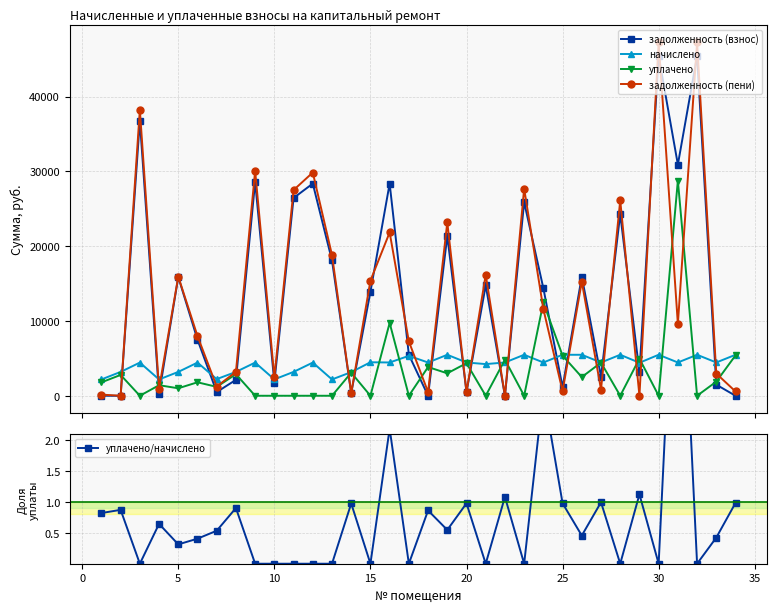

True or false: уплачено/начислено and начислено cross at least once.

False